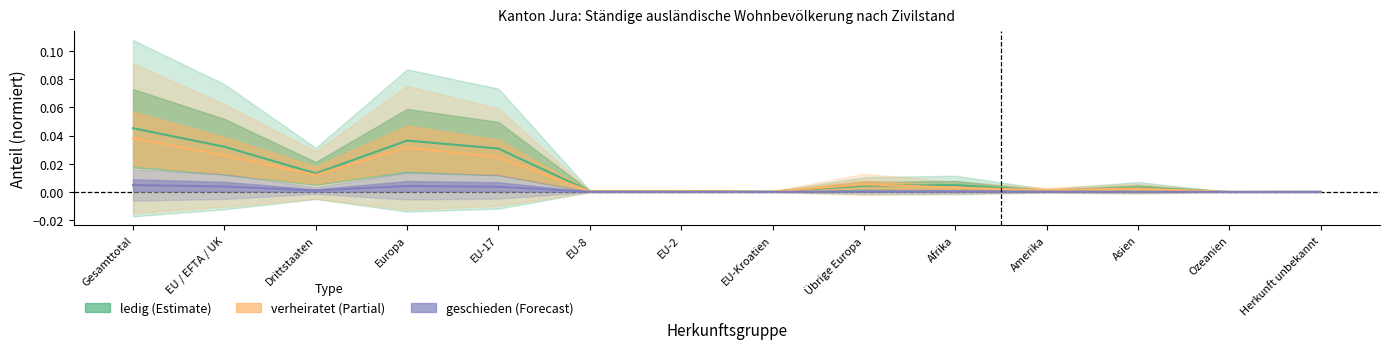

What is the total value across all series at EU / EFTA / UK?

0.1